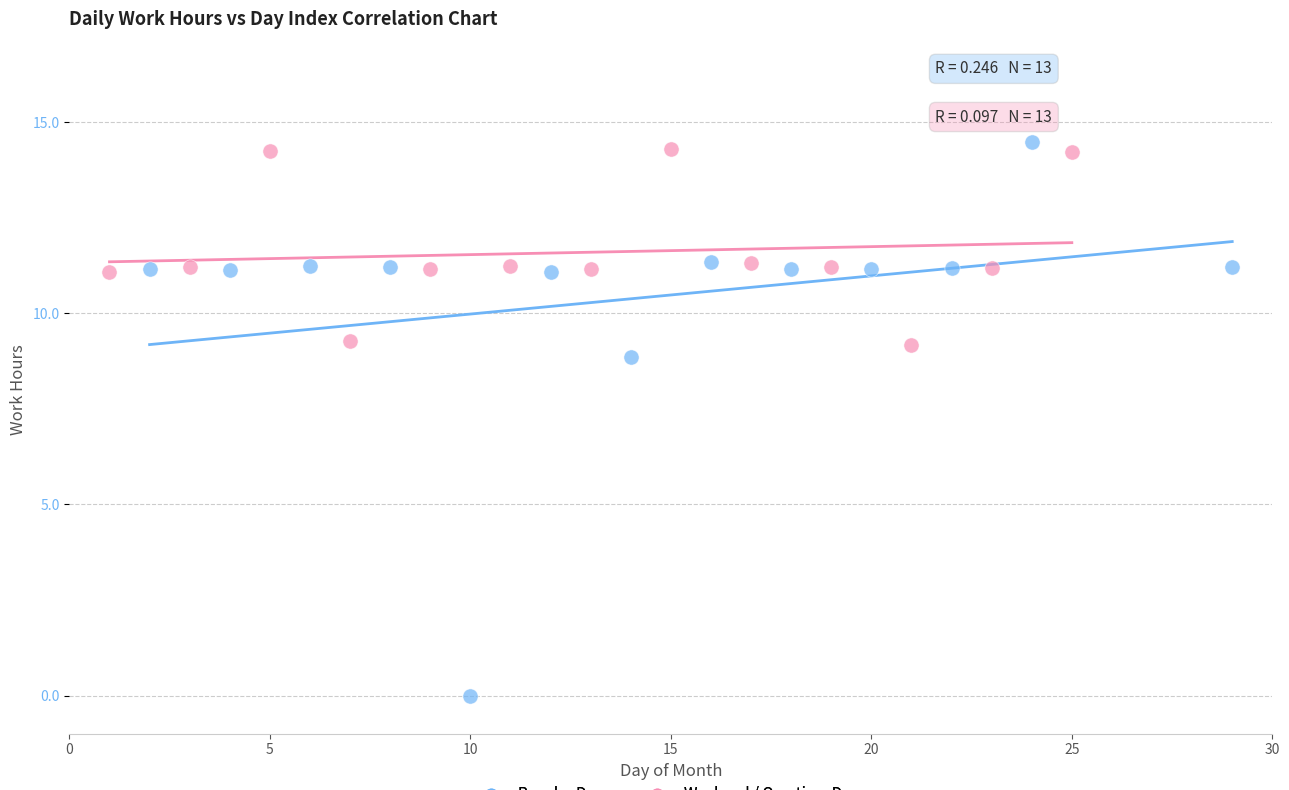

Which series reaches the minimum Y coordinate?

Regular Days